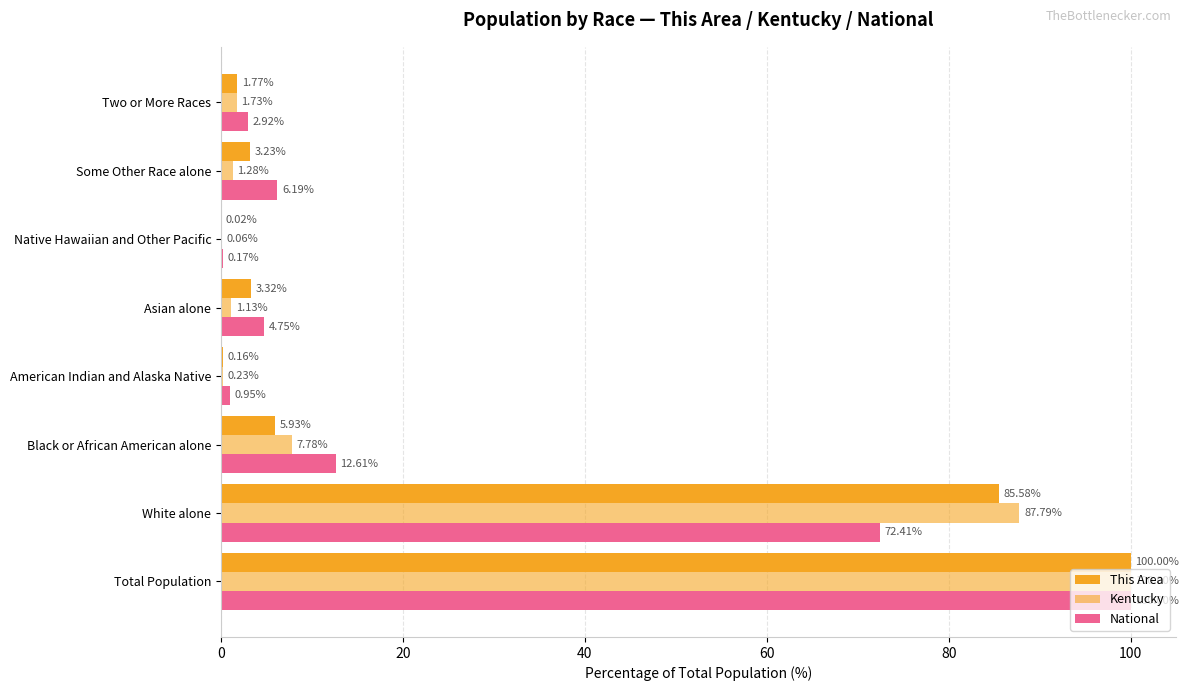

What is the value of the Kentucky bar at the 2nd from the left?

87.8